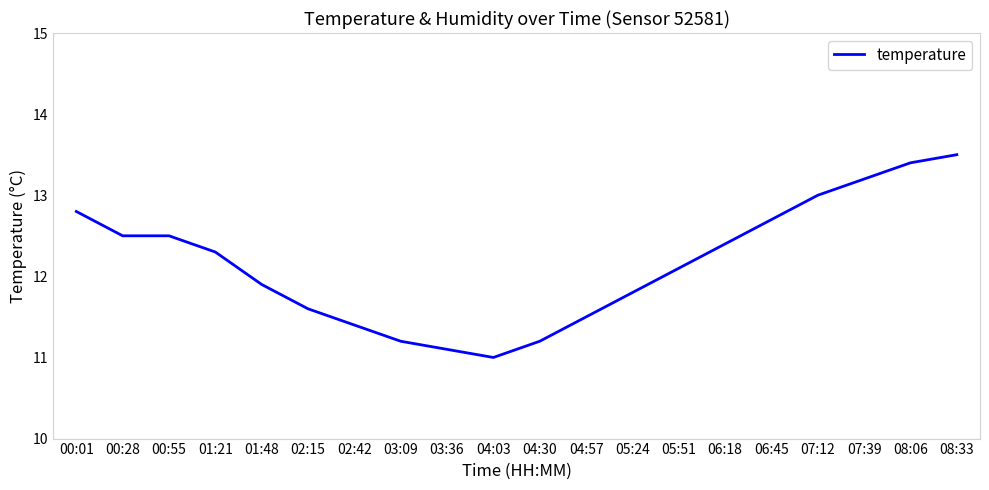

True or false: the data has more than 1 interior local peaks.

False